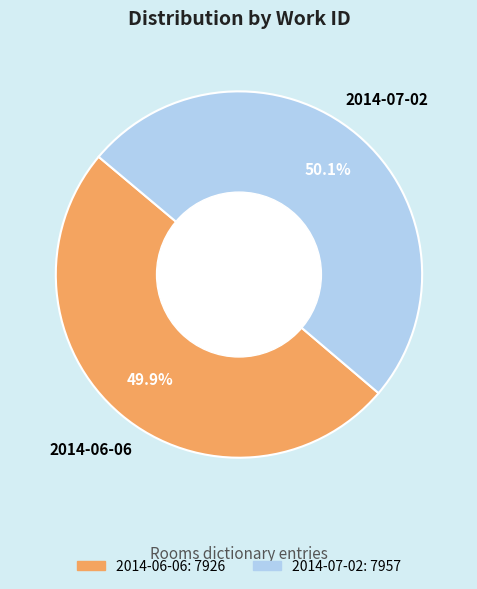

Approximately how many times larger is the value at 2014-07-02 compared to 2014-06-06?

1.0